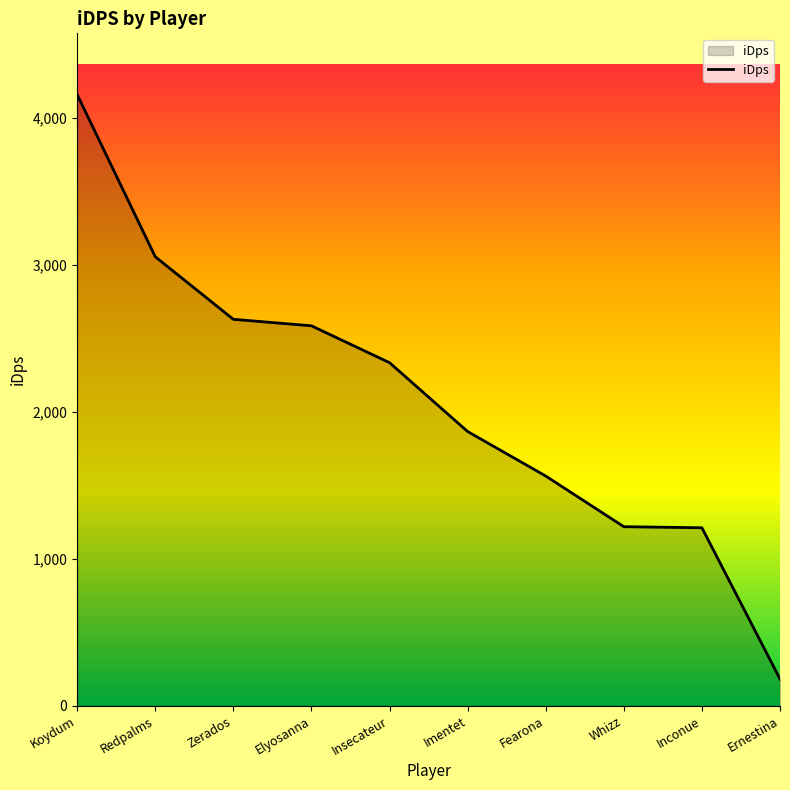

What is the change in value from Insecateur to Inconue?

-1123.1